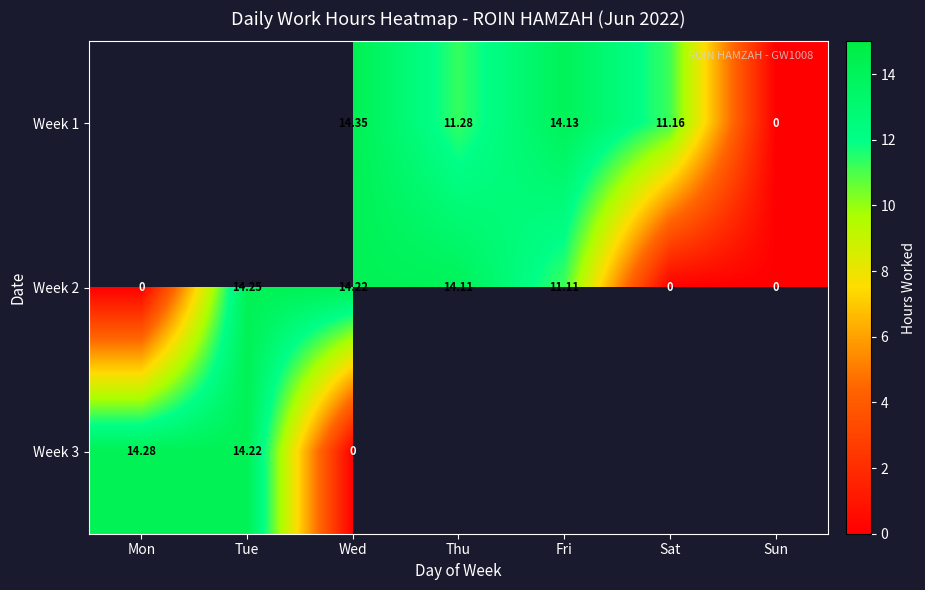

At which label does Week 2 reach its peak?

Tue